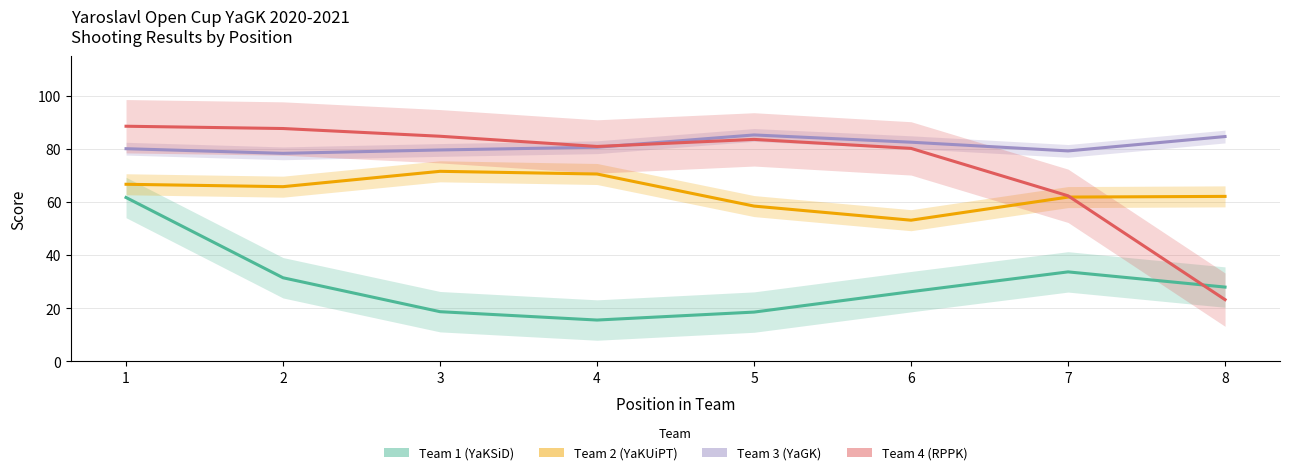

What is the difference between the second highest and minimum values in the Team 3 (YaGK) series?

6.3